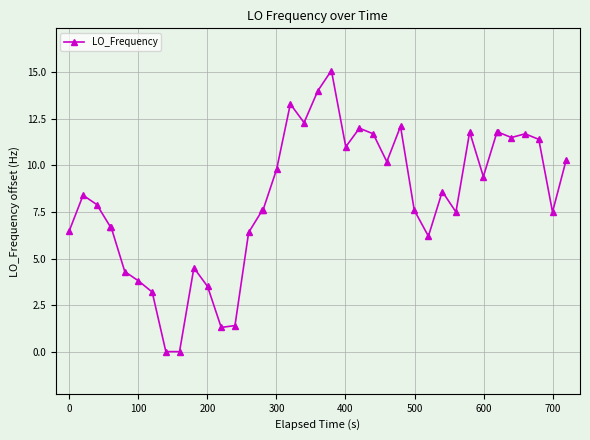

What is the value of the 1st point from the left?

6.5